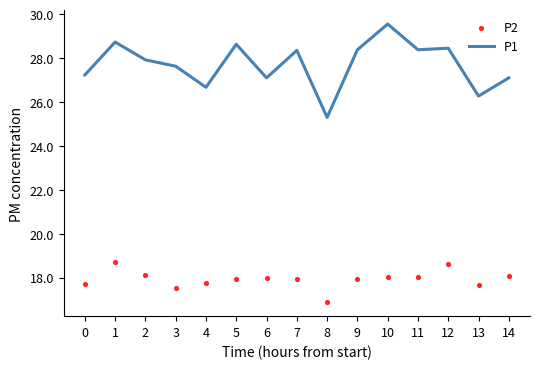

Is the value of P2 at 3 greater than the value of P1 at 12?

No